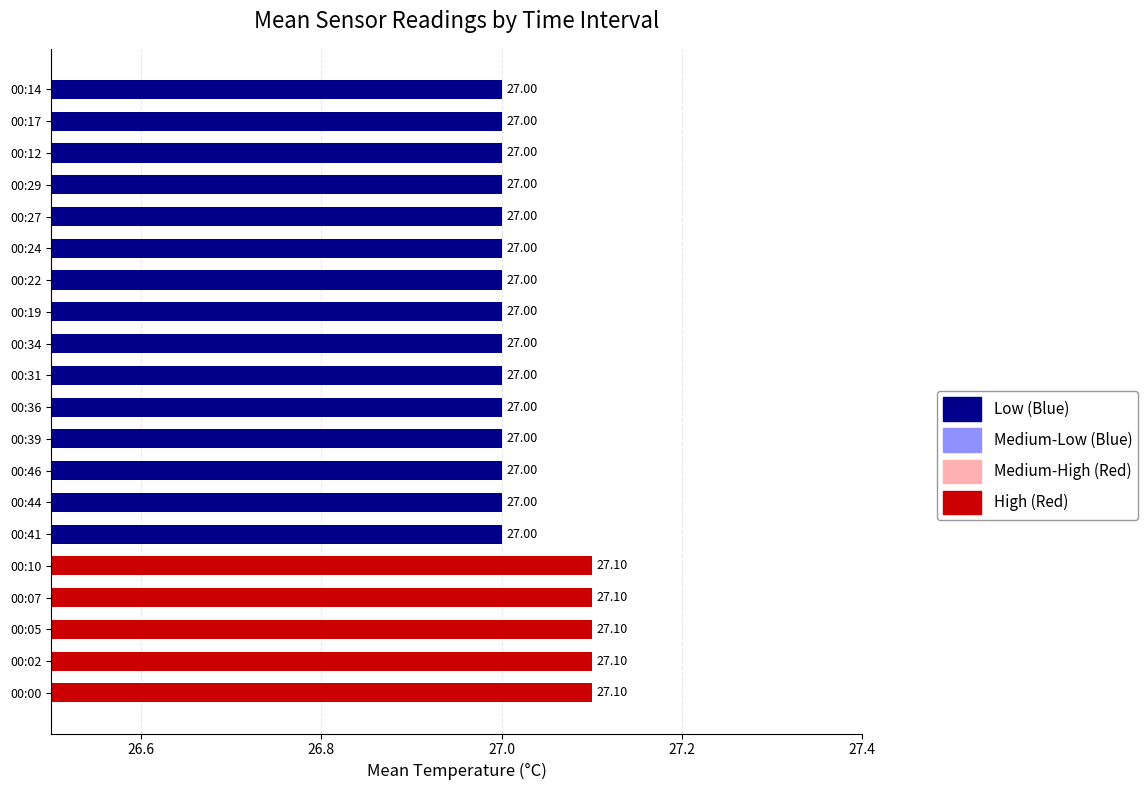

How many bars are there in total?

20